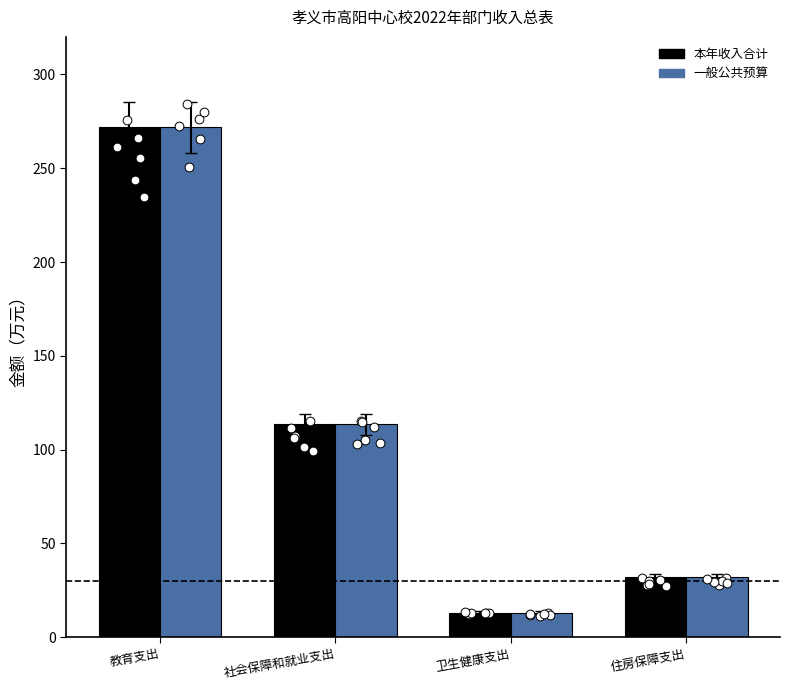

Is the value of 本年收入合计 at 教育支出 greater than the value of 一般公共预算 at 社会保障和就业支出?

Yes